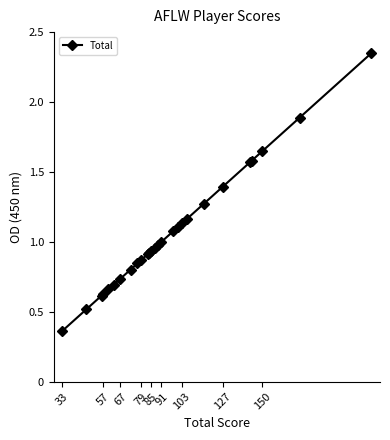

What is the sum of all values?

28.6